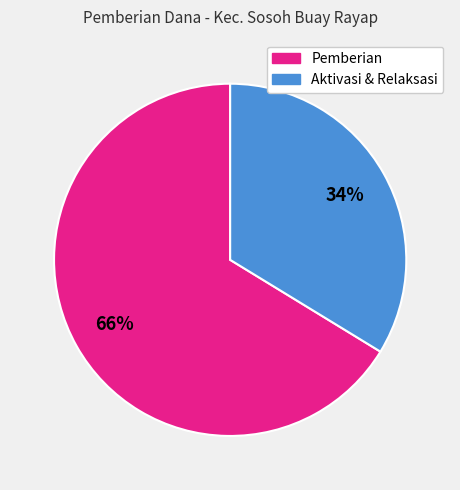

Is there any slice that represents more than half of the pie?

Yes